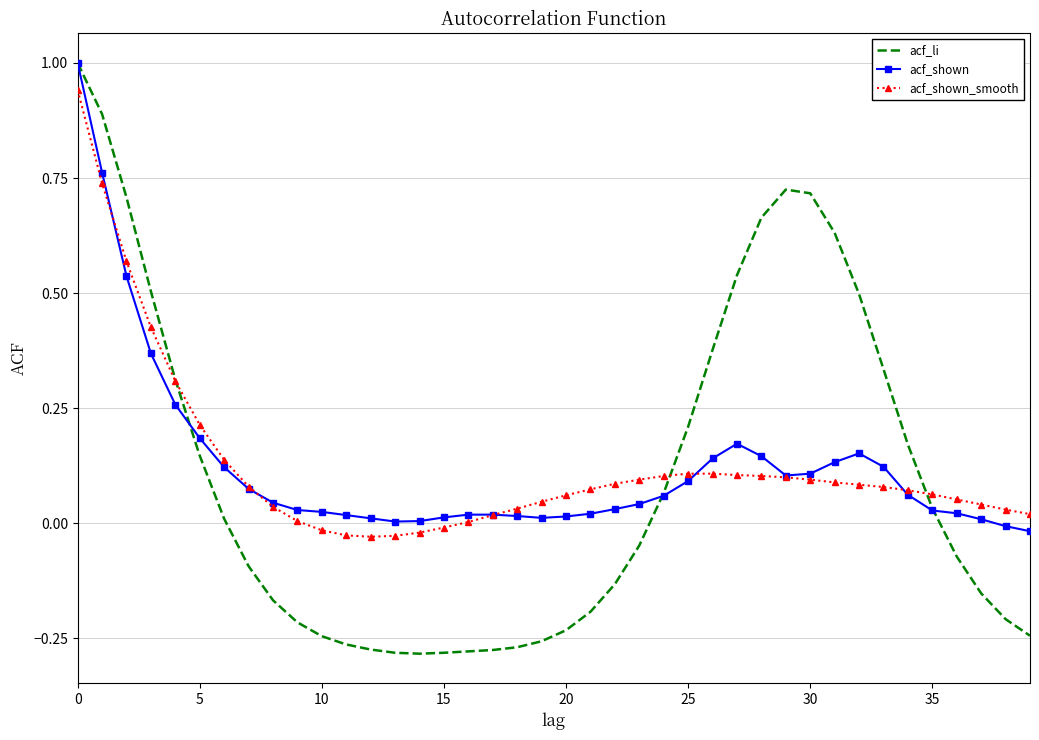

Which series has the largest range (max minus min)?

acf_li